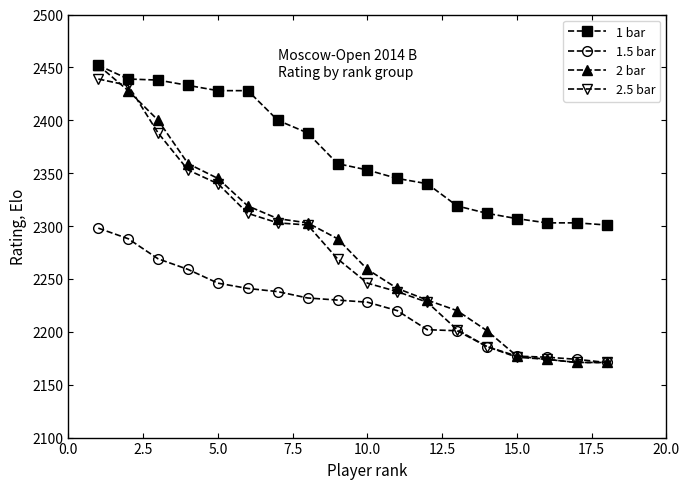

Which series has the largest total across all categories?

1 bar